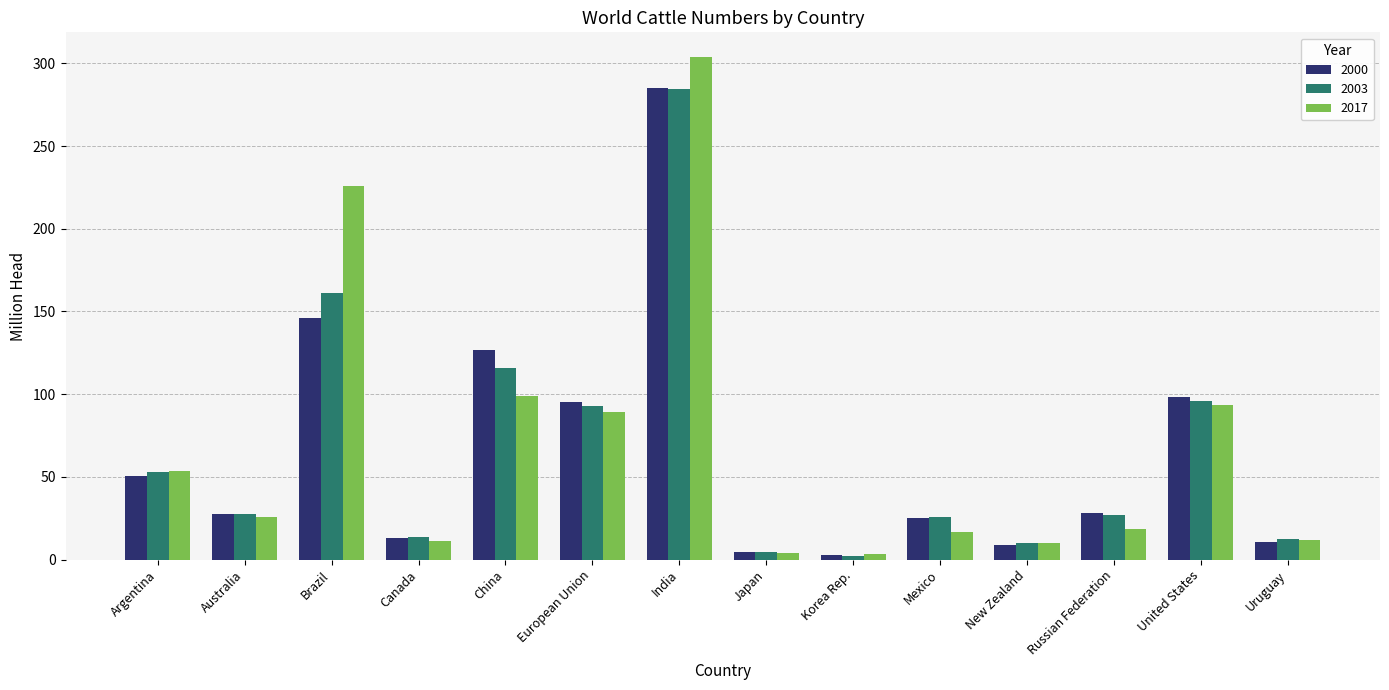

True or false: 2017 has a value of 46.2 at Australia.

False